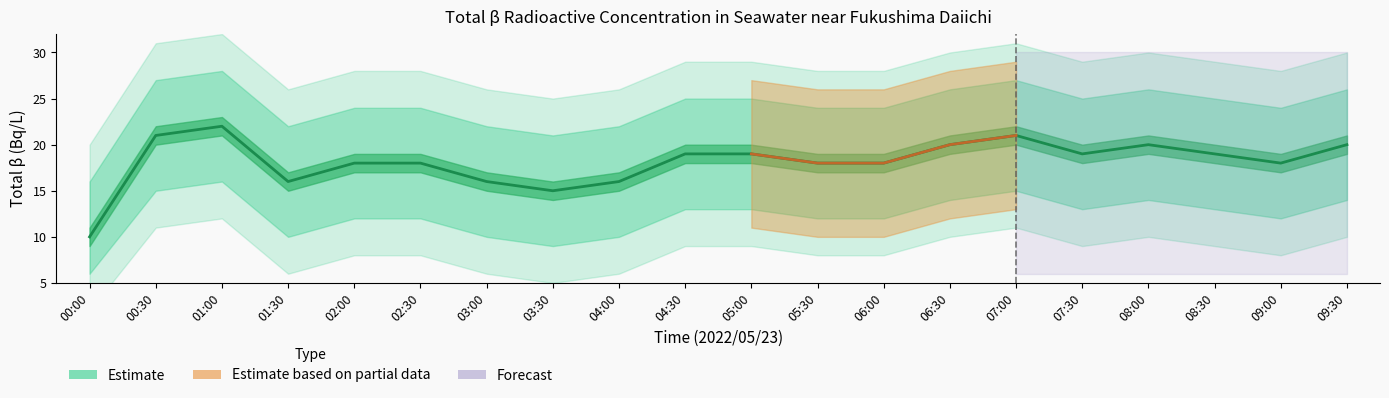

What is the average value?

18